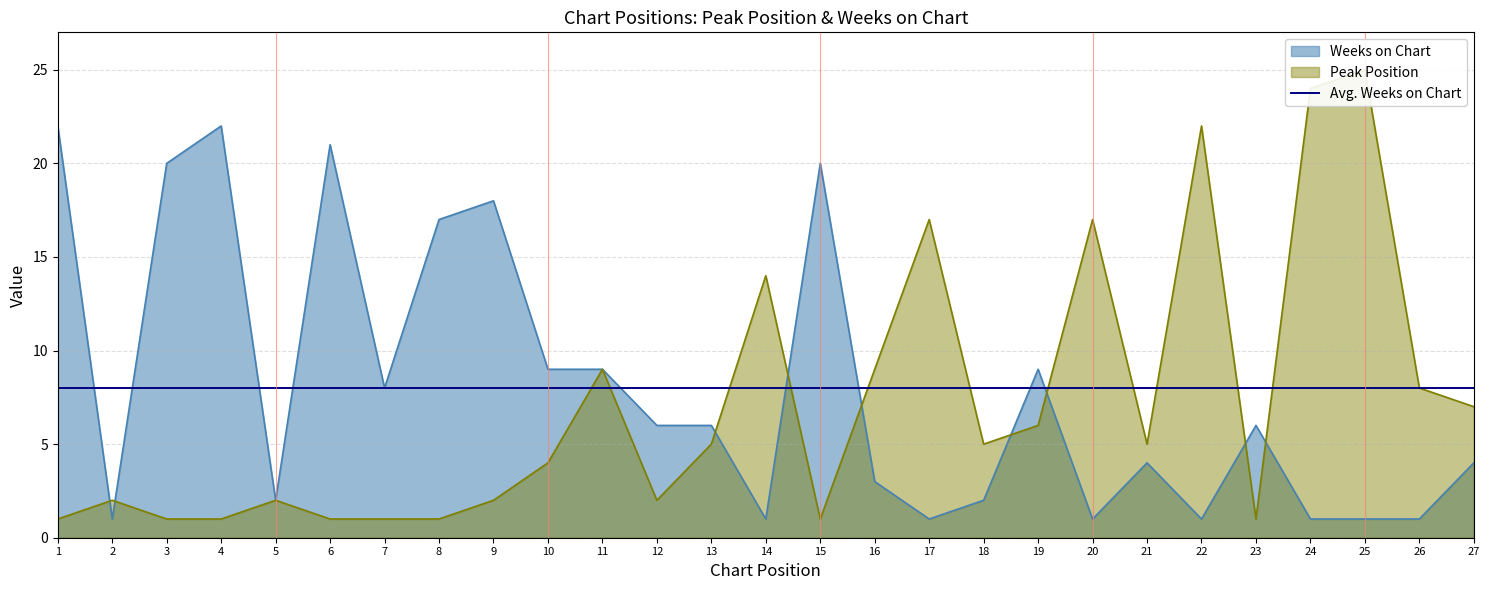

What is the difference between the Weeks on Chart values at 24 and 18?

1